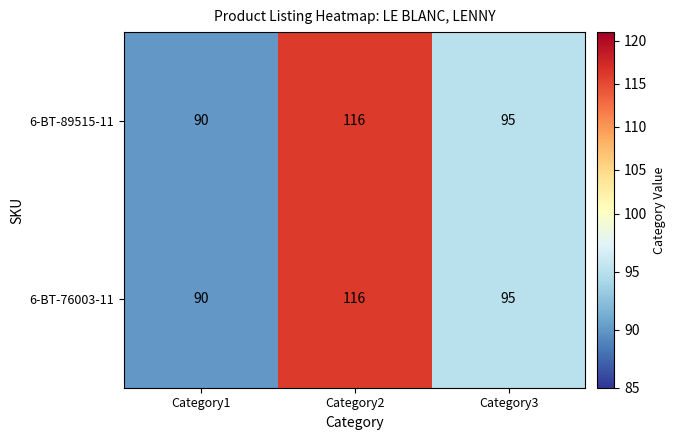

Is it true that 6-BT-76003-11 equals 95 at Category3?

True